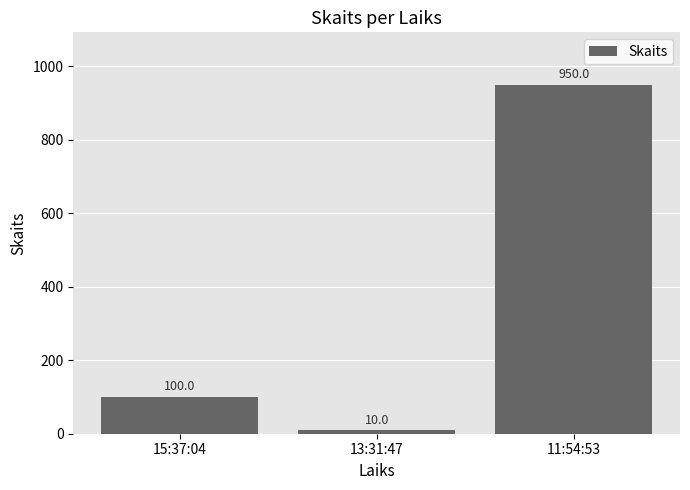

Does the chart contain any negative values?

No